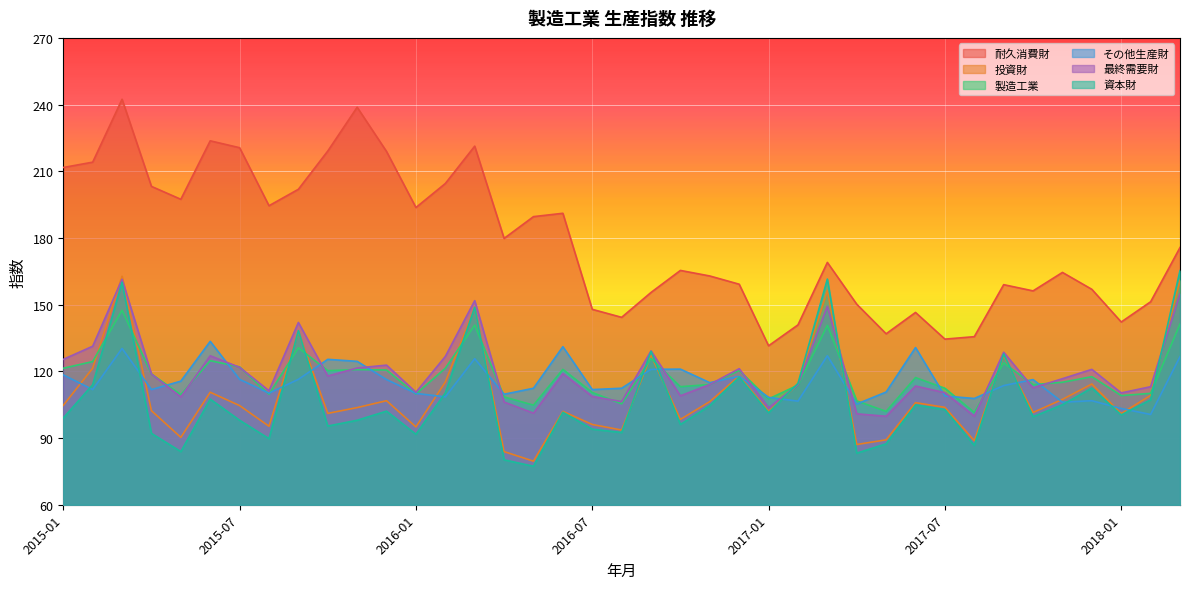

What is the greatest value displayed?

242.4